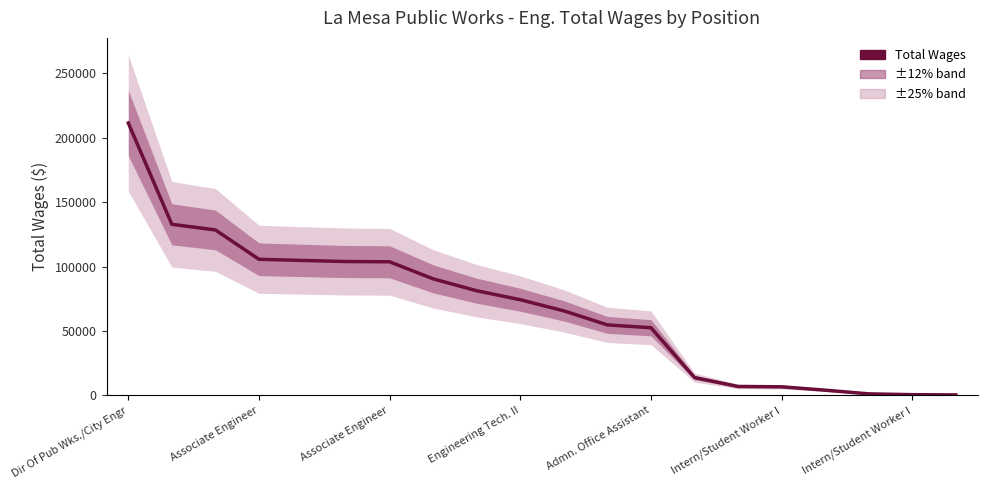

The chart shows a value of 400 at 19. True or false?

True